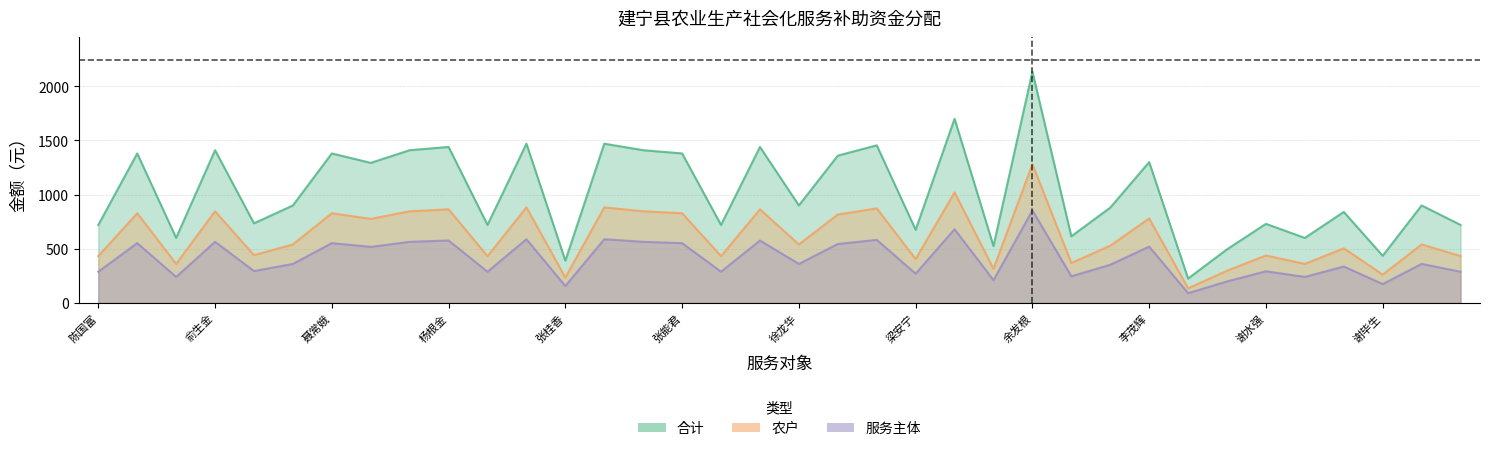

Reading left to right, what are all the values shown in this chart?

合计: 陈国富=720.0	谭鸿莉=1380.0	黄贵明=600.0	俞生金=1410.0	俞忠明=735.0	张长贵=900.0	聂常娥=1380.0	张春铭=1293.0	雷小凤=1410.0	杨根金=1440.0	练桂祥=720.0	练印才=1470.0	张桂香=390.0	张木龙=1470.0	张美莲=1410.0	张能君=1380.0	曾探=720.0	徐龙贵=1440.0	徐龙华=900.0	张建明=1360.0	陈欣=1455.0	梁安宁=675.0	谢水发=1700.0	李寿平=525.0	余发根=2135.0	谢仕盛=615.0	李晓斌=880.0	李茂辉=1300.0	谢建荣=225.0	谢有生=495.0	谢水强=730.0	艾冬发=600.0	谢仕才=840.0	谢毕生=435.0	李民根=900.0	聂鸥鸣=720.0
农户: 陈国富=432.0	谭鸿莉=828.0	黄贵明=360.0	俞生金=846.0	俞忠明=441.0	张长贵=540.0	聂常娥=828.0	张春铭=775.8	雷小凤=846.0	杨根金=864.0	练桂祥=432.0	练印才=882.0	张桂香=234.0	张木龙=882.0	张美莲=846.0	张能君=828.0	曾探=432.0	徐龙贵=864.0	徐龙华=540.0	张建明=816.0	陈欣=873.0	梁安宁=405.0	谢水发=1020.0	李寿平=315.0	余发根=1281.0	谢仕盛=369.0	李晓斌=528.0	李茂辉=780.0	谢建荣=135.0	谢有生=297.0	谢水强=438.0	艾冬发=360.0	谢仕才=504.0	谢毕生=261.0	李民根=540.0	聂鸥鸣=432.0
服务主体: 陈国富=288.0	谭鸿莉=552.0	黄贵明=240.0	俞生金=564.0	俞忠明=294.0	张长贵=360.0	聂常娥=552.0	张春铭=517.2	雷小凤=564.0	杨根金=576.0	练桂祥=288.0	练印才=588.0	张桂香=156.0	张木龙=588.0	张美莲=564.0	张能君=552.0	曾探=288.0	徐龙贵=576.0	徐龙华=360.0	张建明=544.0	陈欣=582.0	梁安宁=270.0	谢水发=680.0	李寿平=210.0	余发根=854.0	谢仕盛=246.0	李晓斌=352.0	李茂辉=520.0	谢建荣=90.0	谢有生=198.0	谢水强=292.0	艾冬发=240.0	谢仕才=336.0	谢毕生=174.0	李民根=360.0	聂鸥鸣=288.0